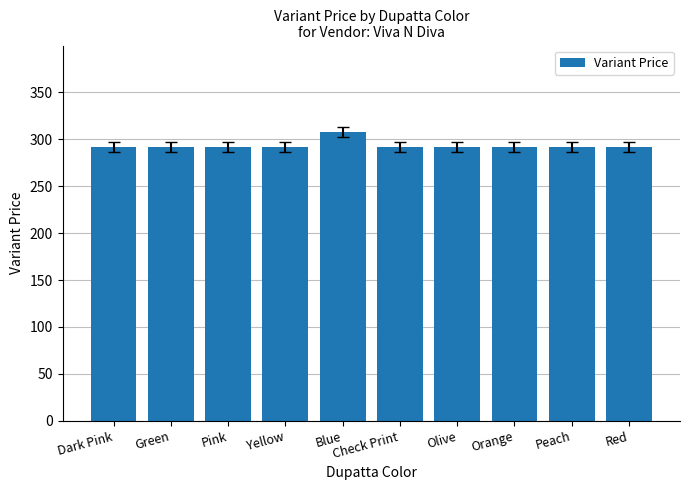

What is the value of the 10th bar from the left?

291.8